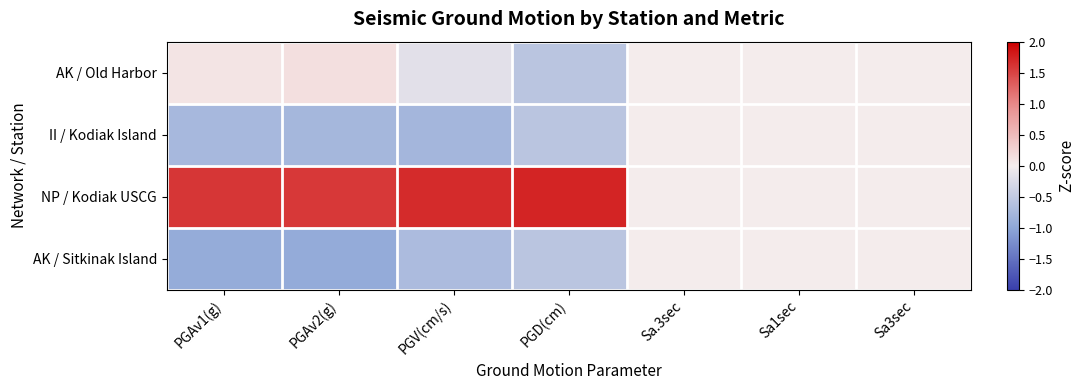

Reading left to right, list all the values displayed in this chart.

AK / Old Harbor: PGAv1(g)=0.1	PGAv2(g)=0.1	PGV(cm/s)=-0.2	PGD(cm)=-0.6	Sa.3sec=0.0	Sa1sec=0.0	Sa3sec=0.0
II / Kodiak Island: PGAv1(g)=-0.8	PGAv2(g)=-0.8	PGV(cm/s)=-0.8	PGD(cm)=-0.6	Sa.3sec=0.0	Sa1sec=0.0	Sa3sec=0.0
NP / Kodiak USCG: PGAv1(g)=1.6	PGAv2(g)=1.6	PGV(cm/s)=1.7	PGD(cm)=1.7	Sa.3sec=0.0	Sa1sec=0.0	Sa3sec=0.0
AK / Sitkinak Island: PGAv1(g)=-0.9	PGAv2(g)=-0.9	PGV(cm/s)=-0.7	PGD(cm)=-0.6	Sa.3sec=0.0	Sa1sec=0.0	Sa3sec=0.0